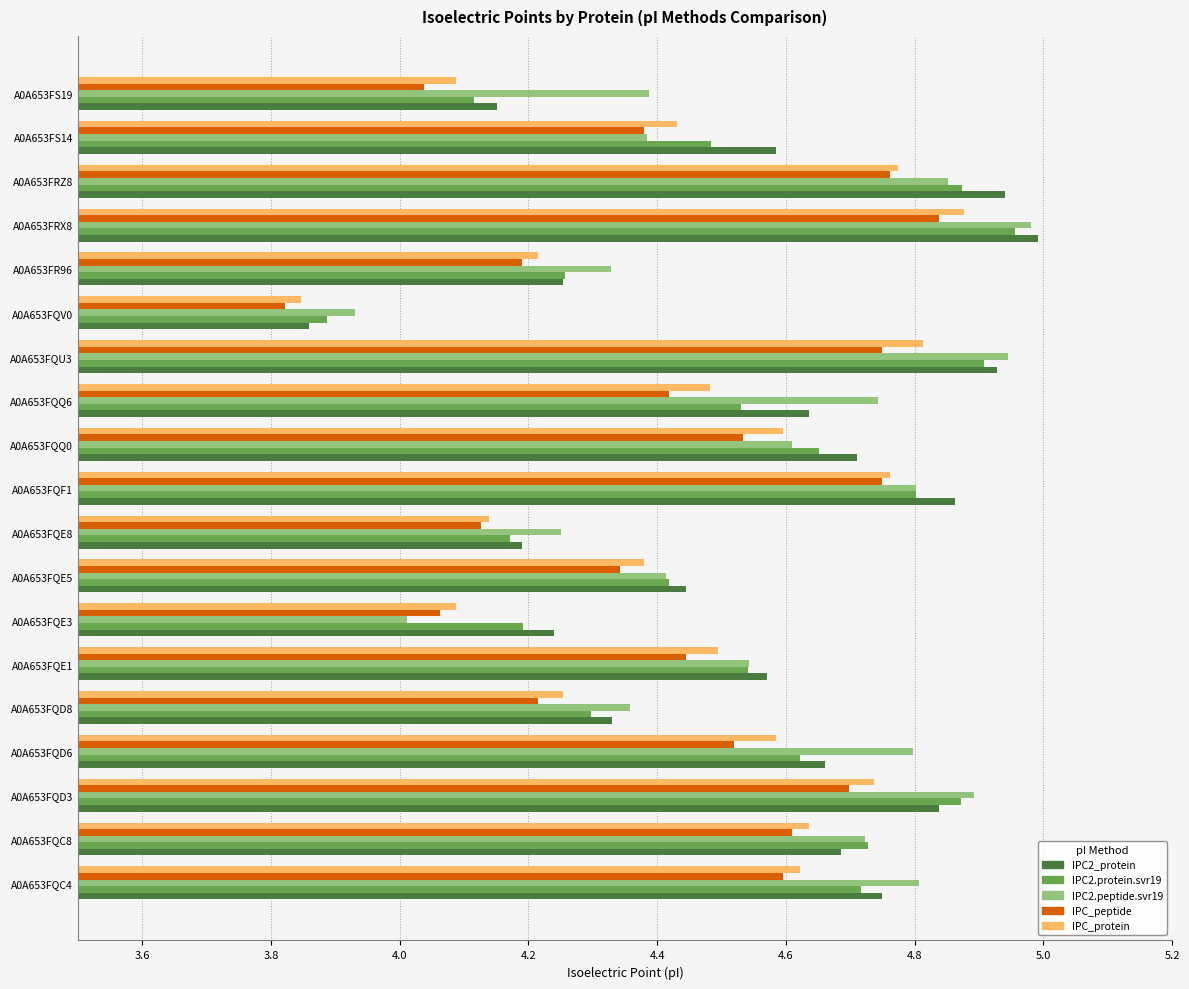

Between A0A653FQC8 and A0A653FQU3, which series saw the biggest shift?

IPC2_protein